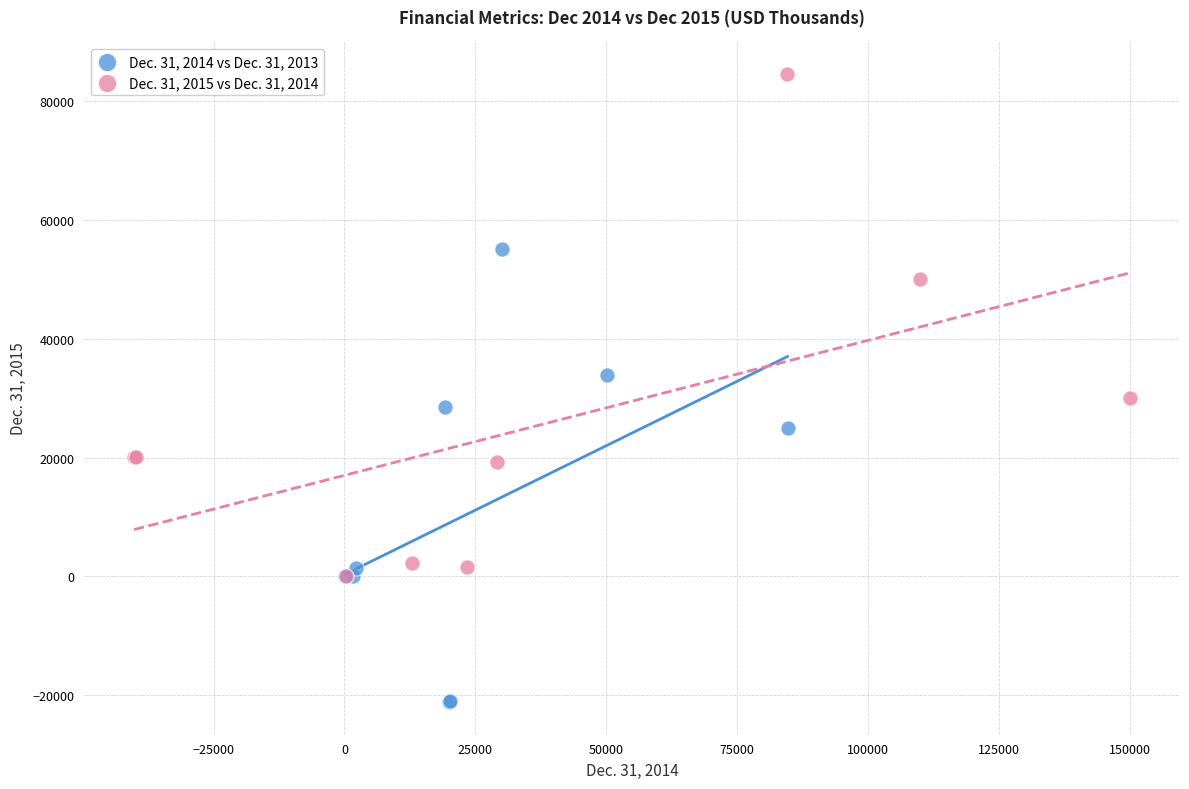

Which series reaches the maximum Y coordinate?

Dec. 31, 2015 vs Dec. 31, 2014